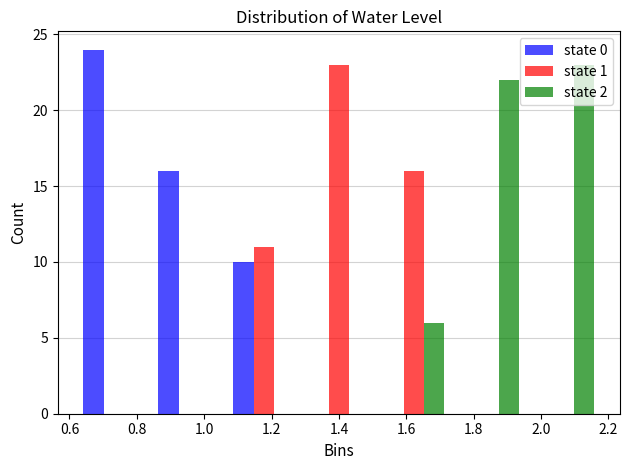

In the state 0 series, which range on the x-axis has the tallest bar?

0.62 to 0.84